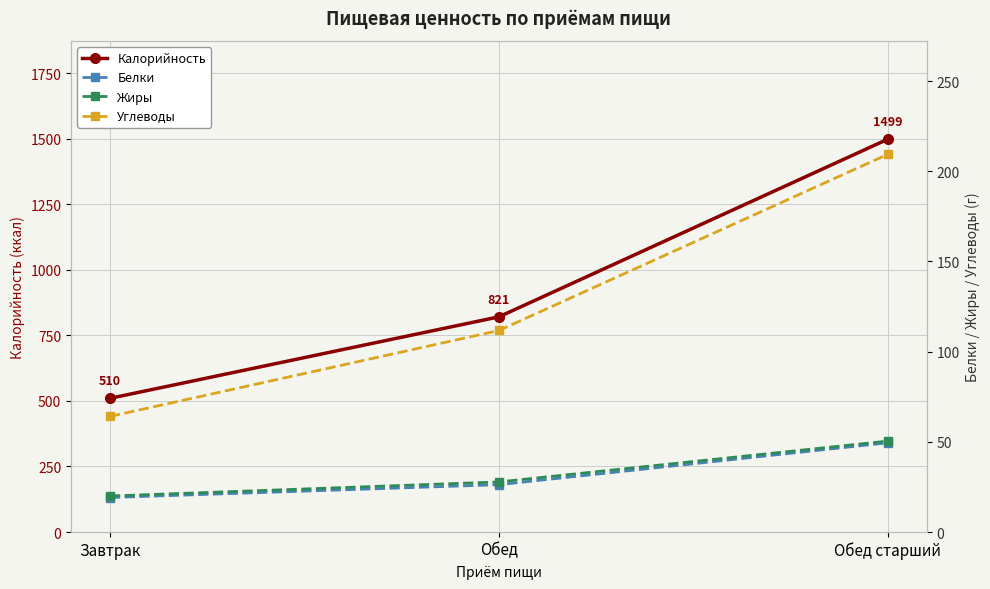

What is the sum of the Белки values at Обед старший and Завтрак?

68.6